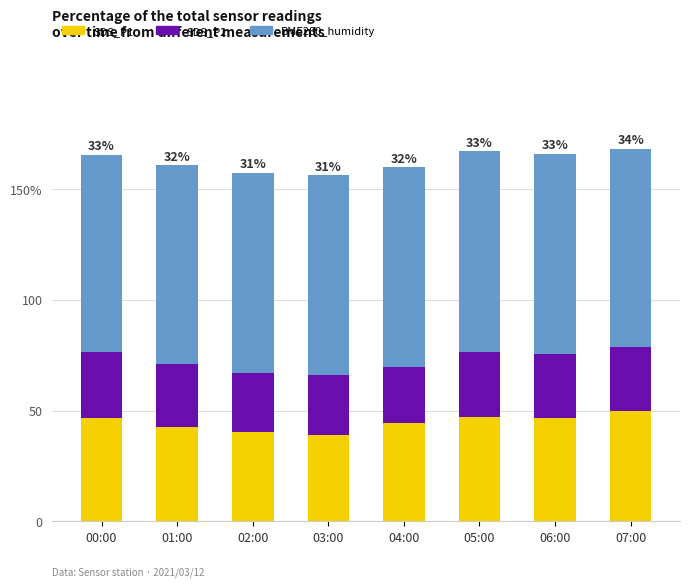

What position from the left is 02:00?

3